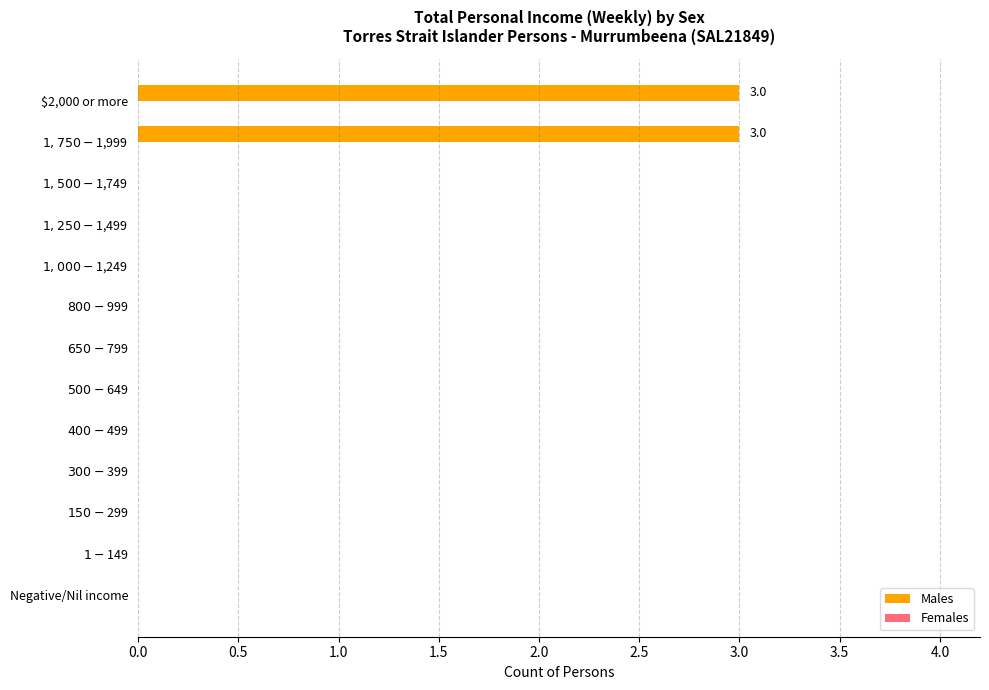

What is the sum of all values?

6